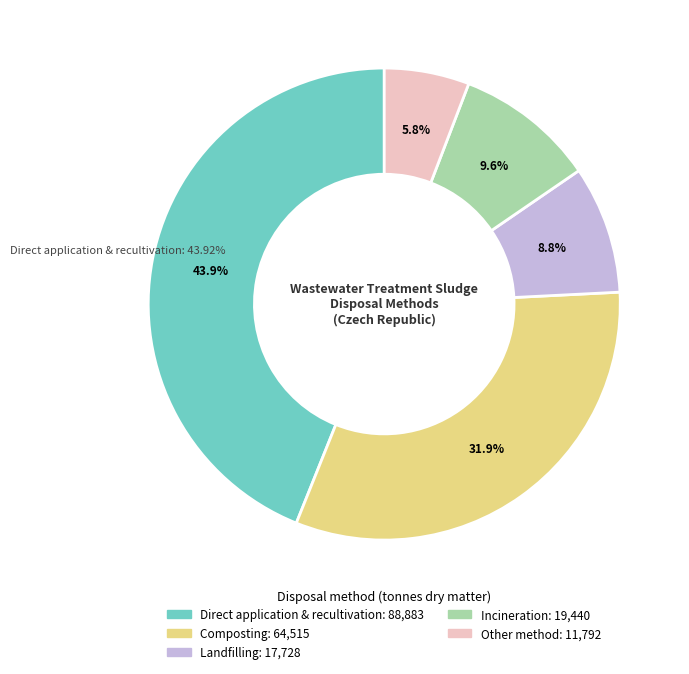

Count the number of slices in the pie.

5